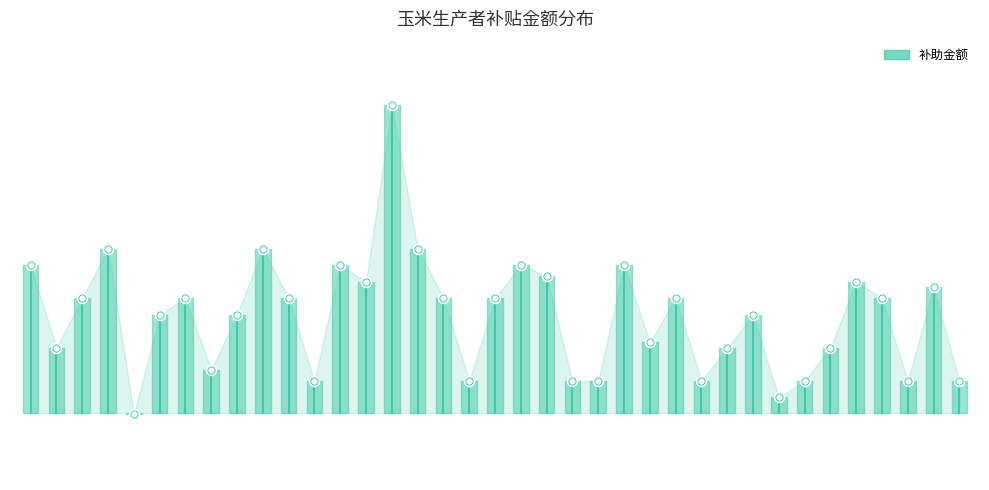

What is the change in value from 徐诚 to 李海?

-889.7